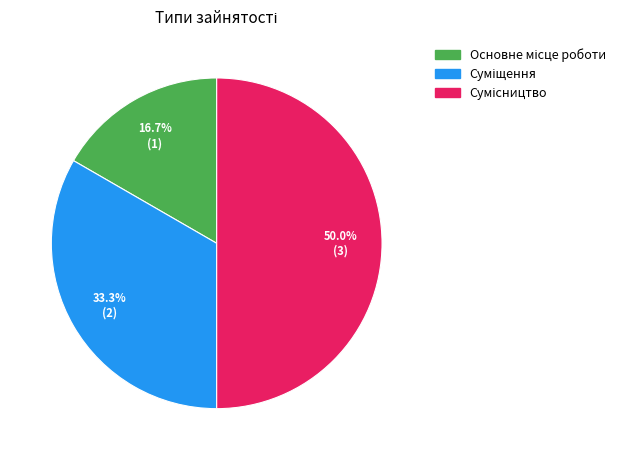

Does Суміщення account for over 50% of the chart?

No